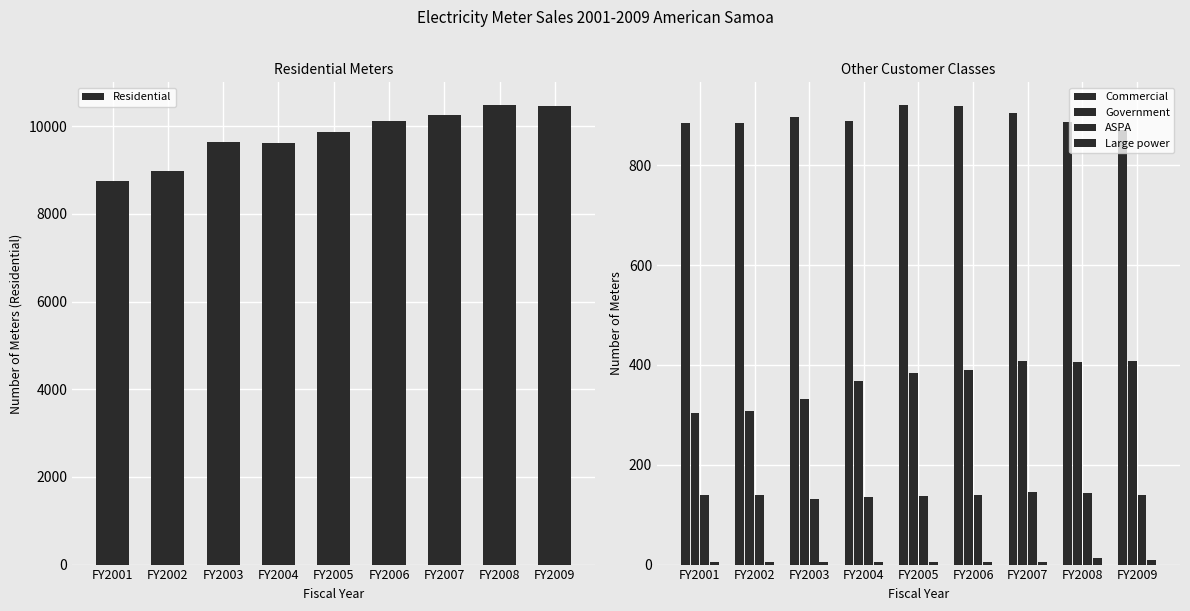

What is the difference between the Commercial values at FY2001 and FY2009?

14